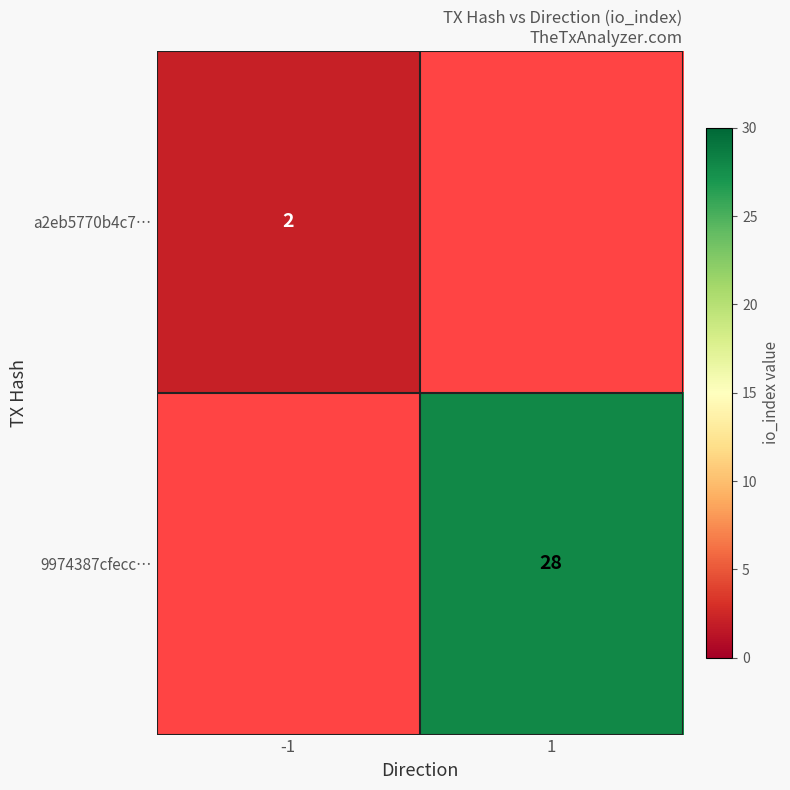

The value of 9974387cfecc… at 1 is 47. True or false?

False